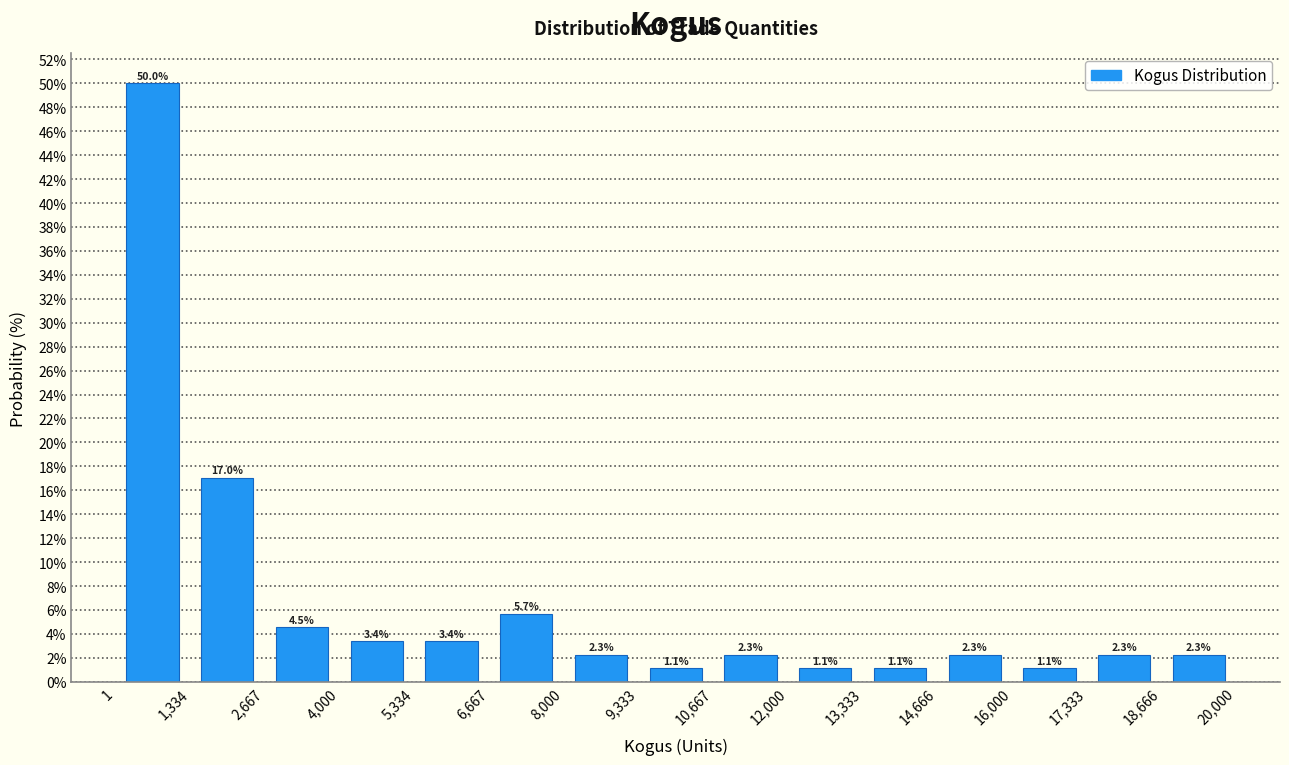

Which range on the x-axis has the tallest bar?

1 to 1,334